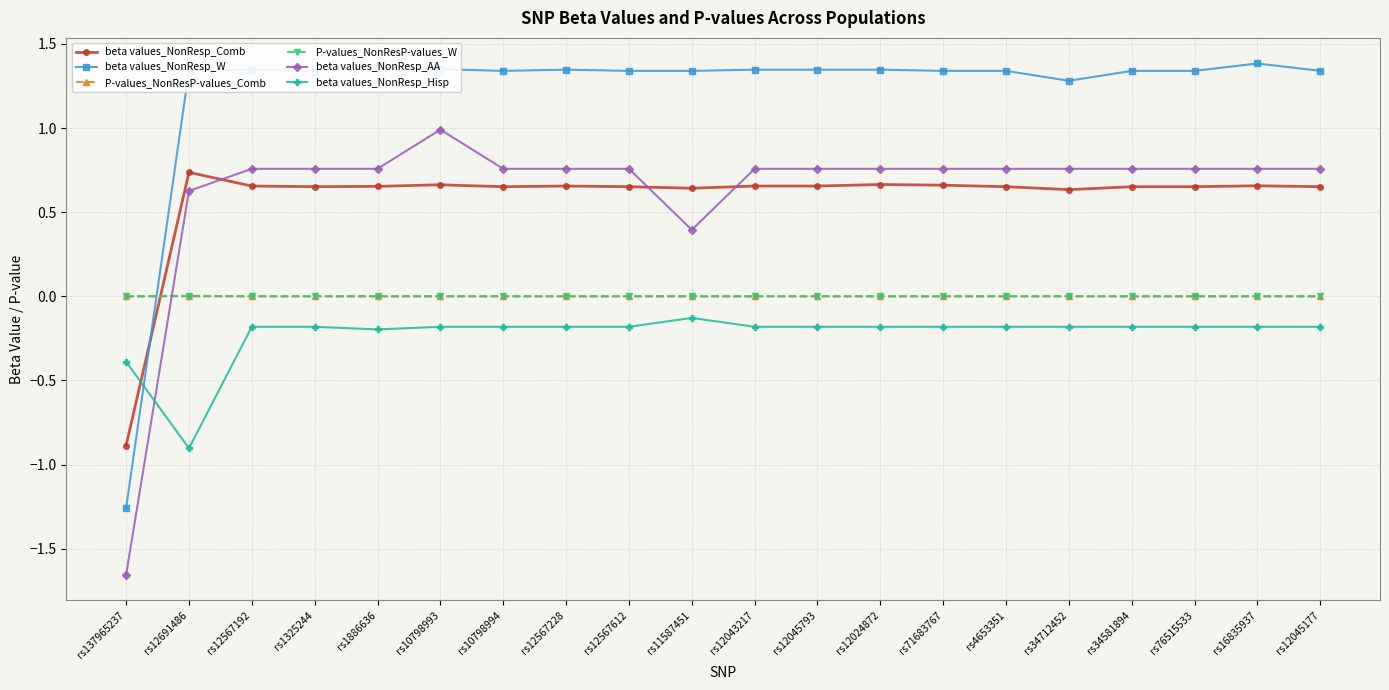

What is the label of the 6th point from the left?

rs10798993